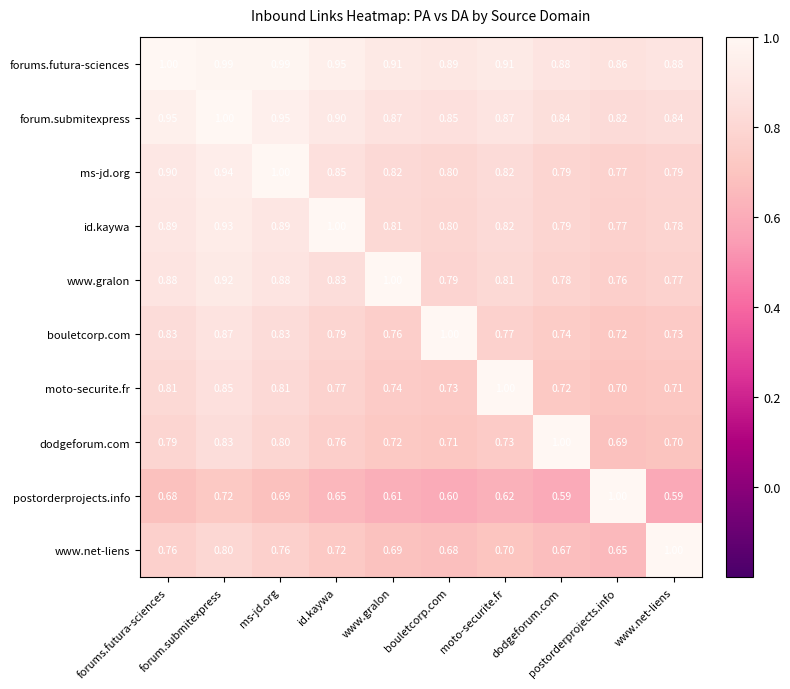

Between forums.futura-sciences and ms-jd.org, which series saw the biggest shift?

ms-jd.org